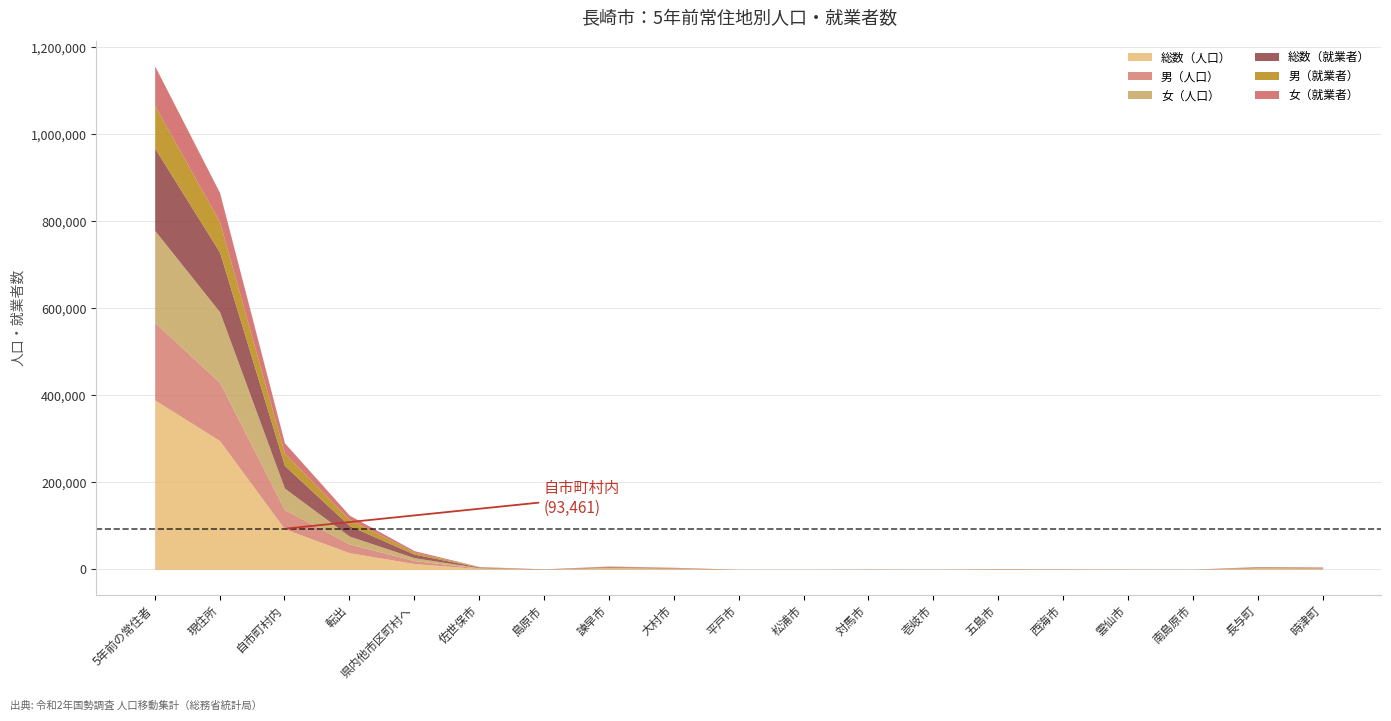

What is the average value of the 総数（就業者） series?

21984